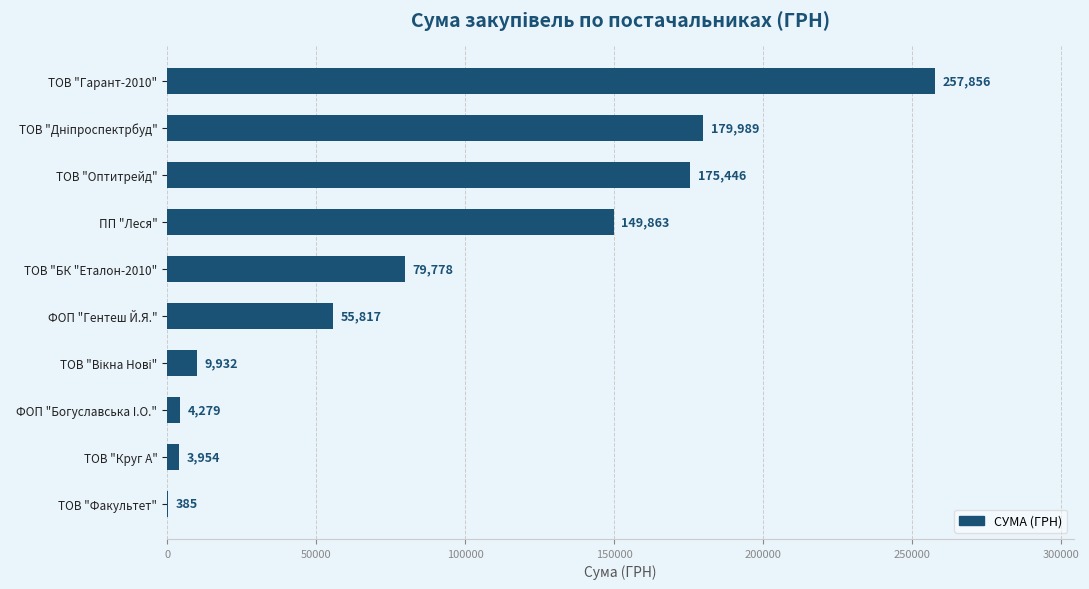

Is it true that the value at ТОВ "БК "Еталон-2010" is 112450.1?

False